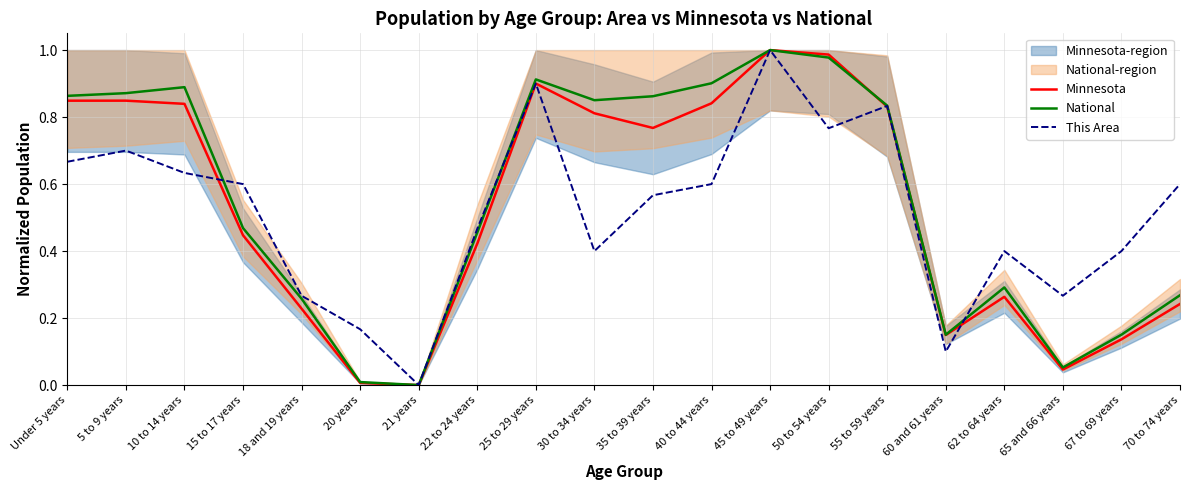

At 10 to 14 years, list the series in order from smallest to largest.

This Area, Minnesota, National